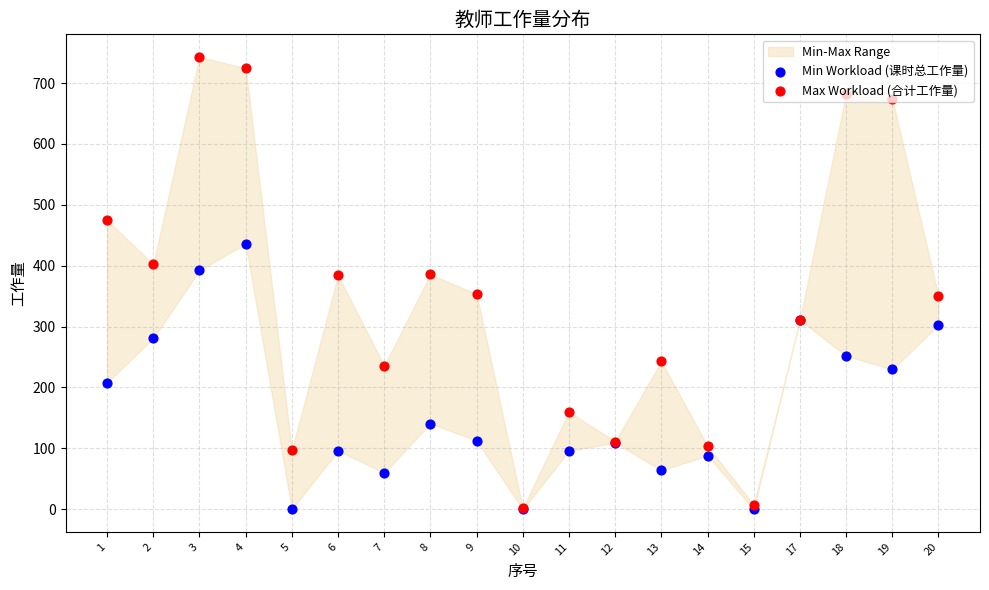

Which series reaches the minimum Y coordinate?

Min Workload (课时总工作量)